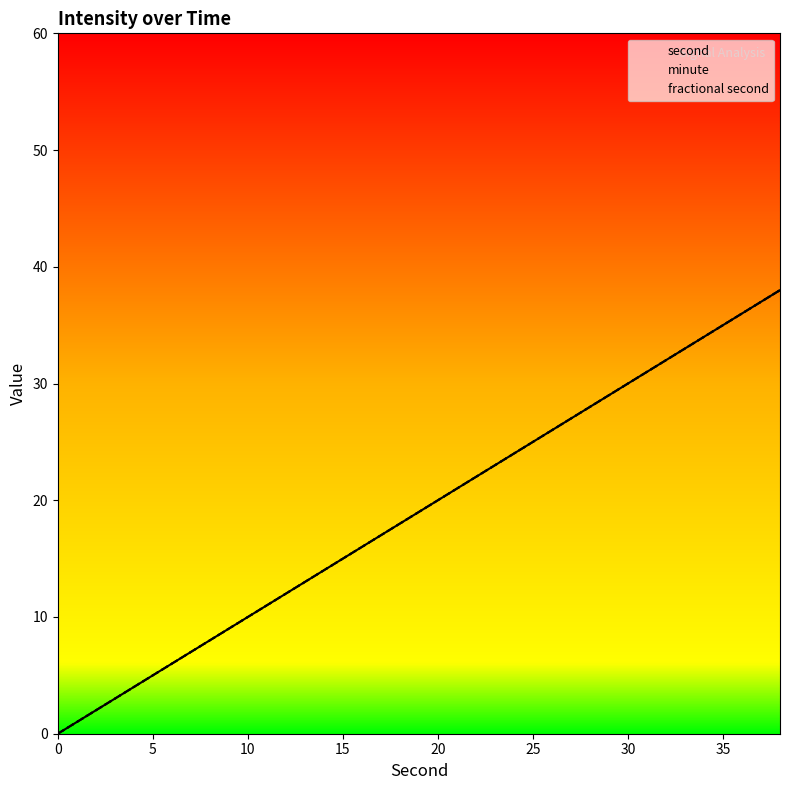

True or false: fractional second and minute cross at least once.

False